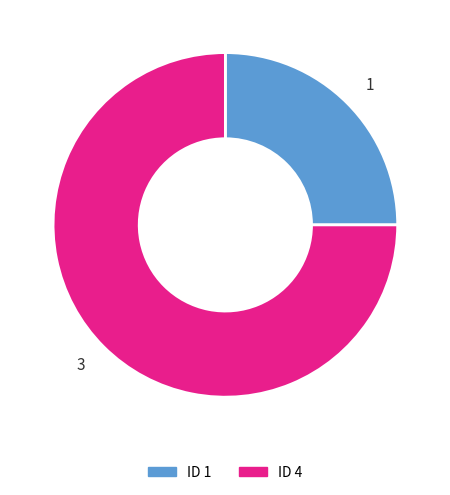

Rank the categories by value from lowest to highest.

1, 3